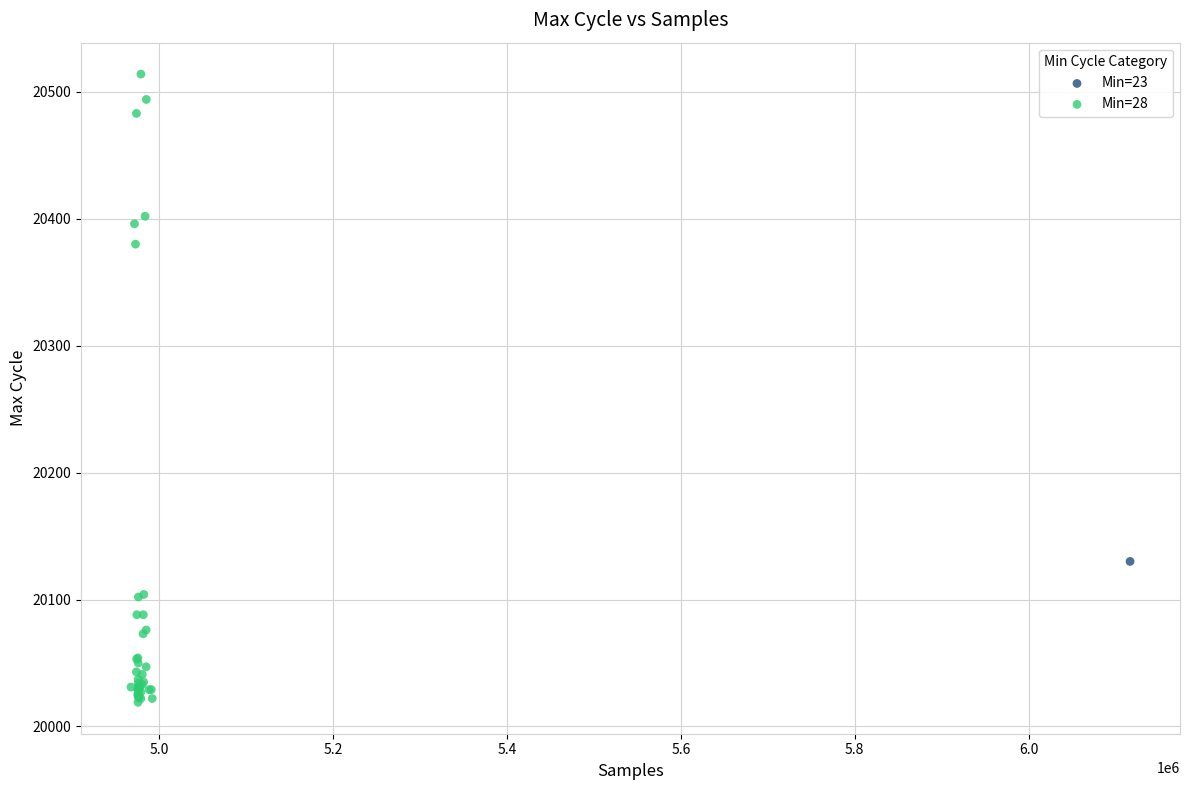

What are all the series names shown in the legend?

Min=23, Min=28